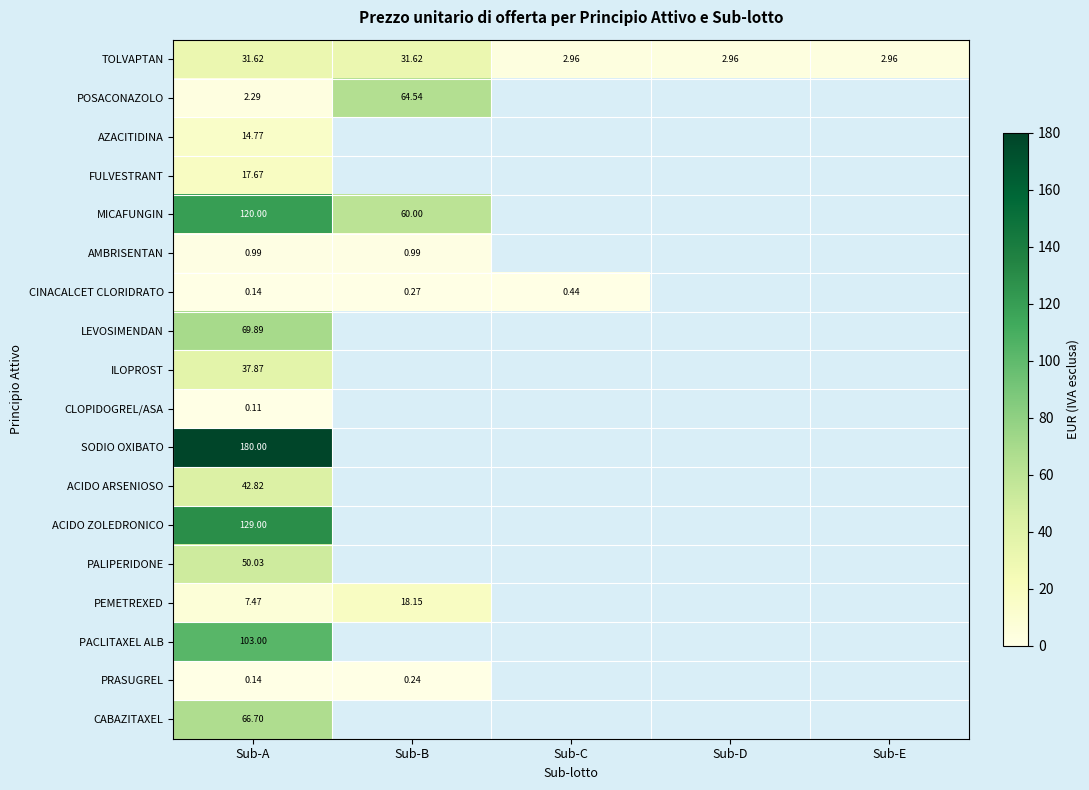

What is the difference between the highest and lowest values at Sub-B?

64.3